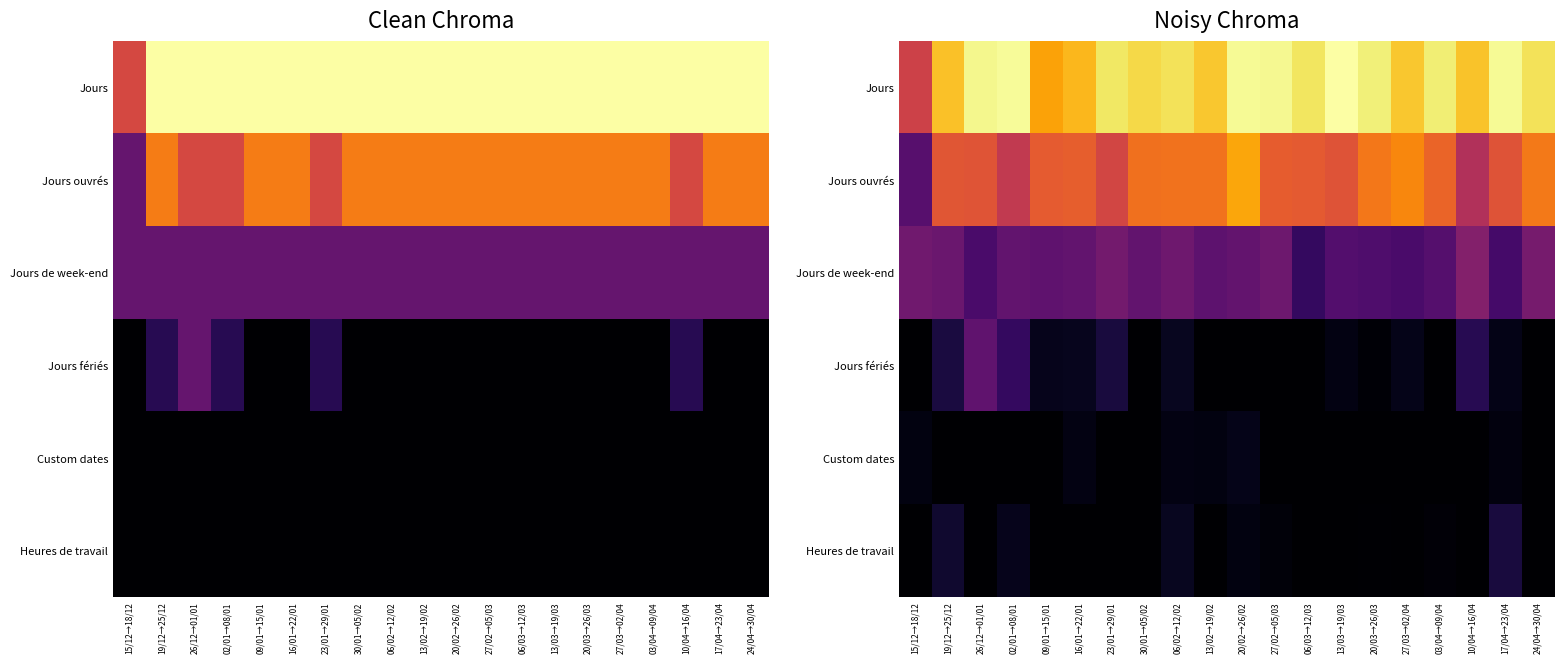

True or false: Jours de week-end has a value of 0.7 at 10/04→16/04.

False